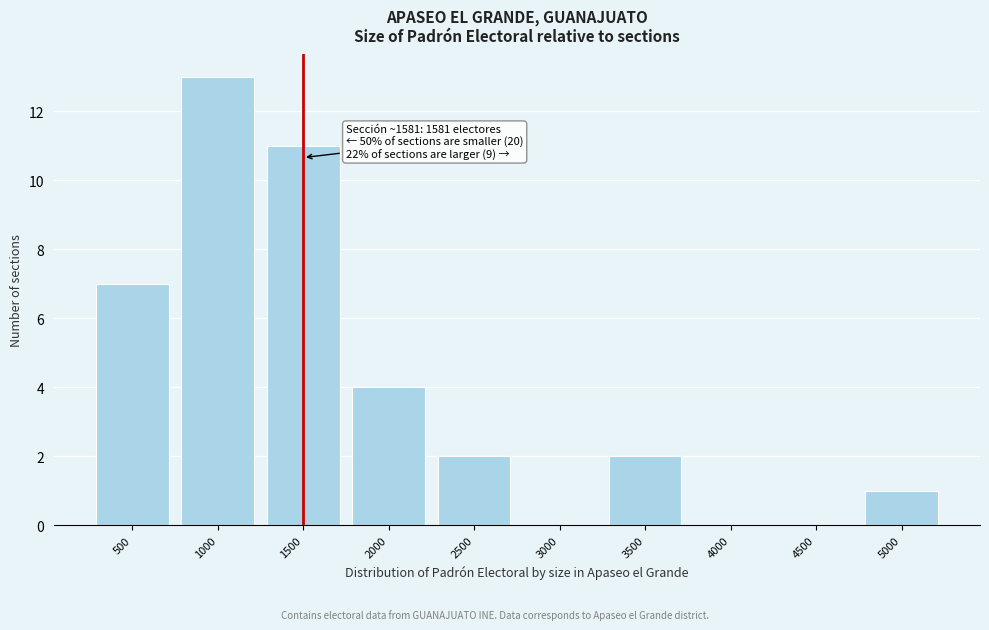

Reading right to left, extract all data points from this chart.

5000=1	4500=0	4000=0	3500=2	3000=0	2500=2	2000=4	1500=11	1000=13	500=7